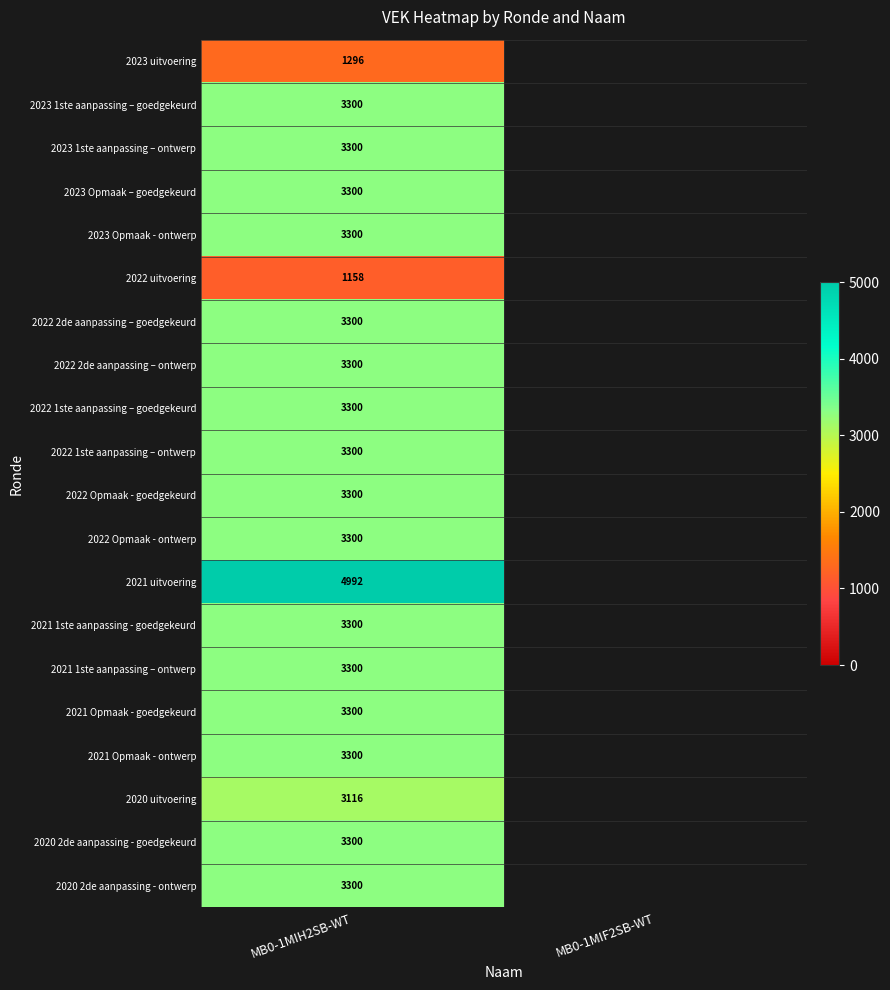

Is it true that 2021 uitvoering equals 7496 at MB0-1MIH2SB-WT?

False